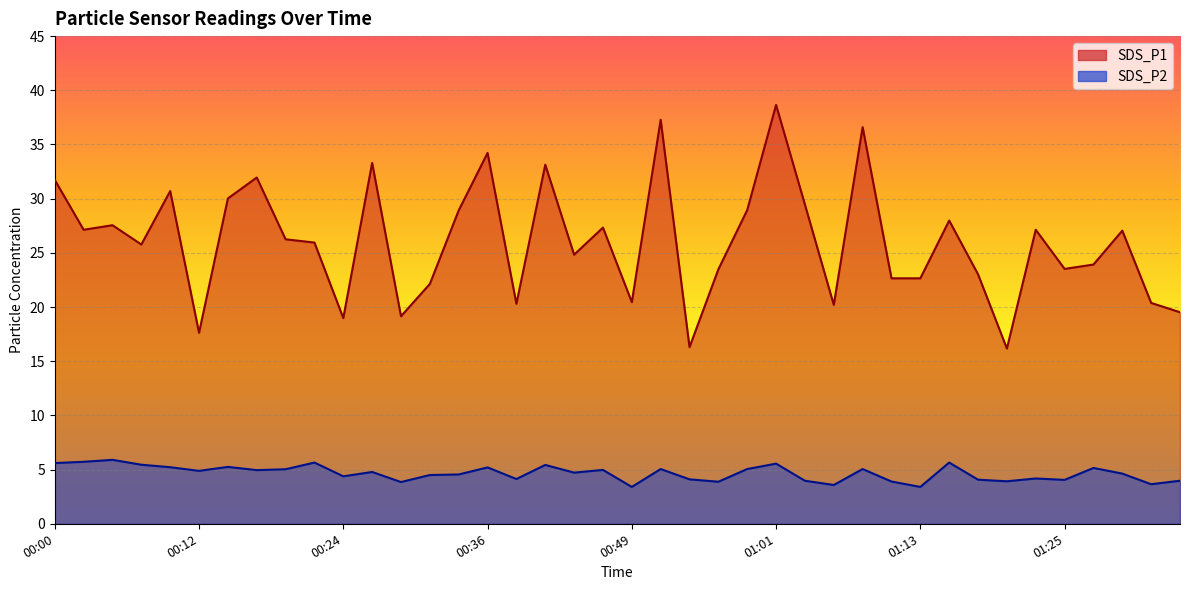

Where is the first local minimum for SDS_P1?

00:02